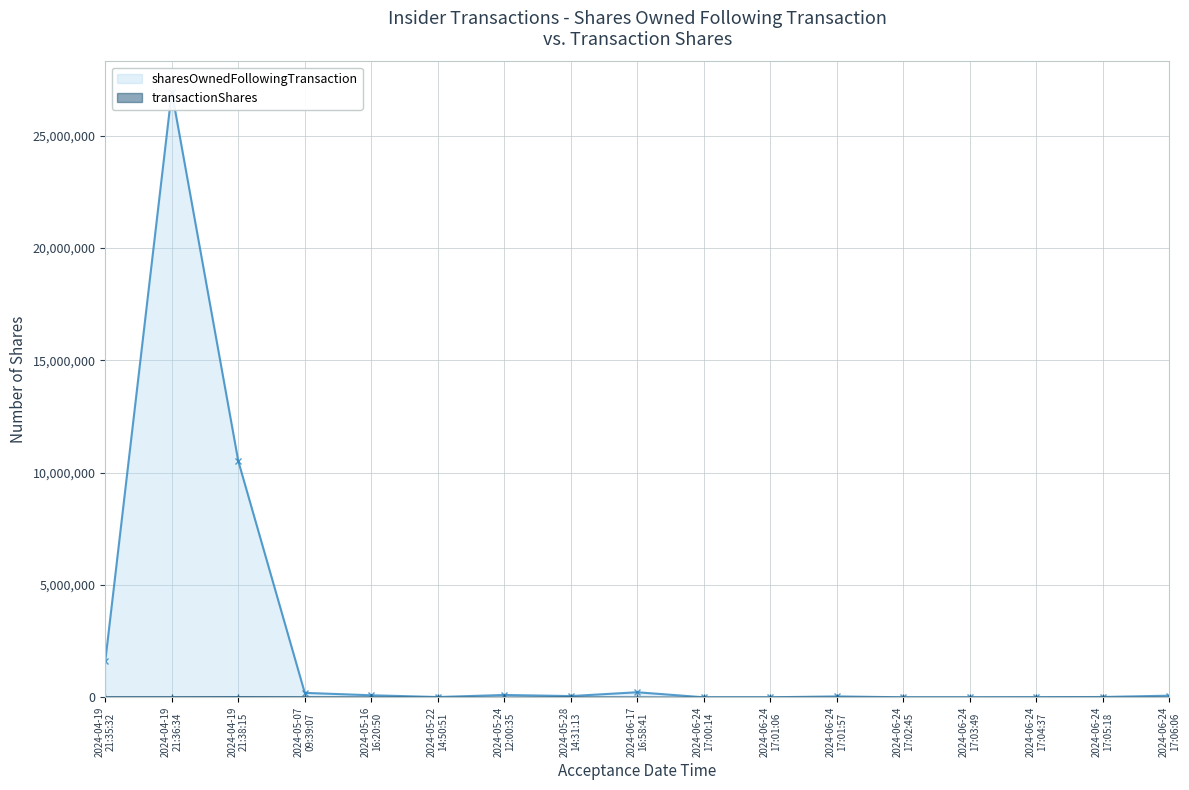

Rank the categories by sharesOwnedFollowingTransaction value from highest to lowest.

2024-04-19
21:36:34, 2024-04-19
21:38:15, 2024-04-19
21:35:32, 2024-06-17
16:58:41, 2024-05-07
09:39:07, 2024-05-24
12:00:35, 2024-05-16
16:20:50, 2024-06-24
17:06:06, 2024-05-28
14:31:13, 2024-06-24
17:01:57, 2024-06-24
17:05:18, 2024-05-22
14:50:51, 2024-06-24
17:04:37, 2024-06-24
17:00:14, 2024-06-24
17:01:06, 2024-06-24
17:02:45, 2024-06-24
17:03:49